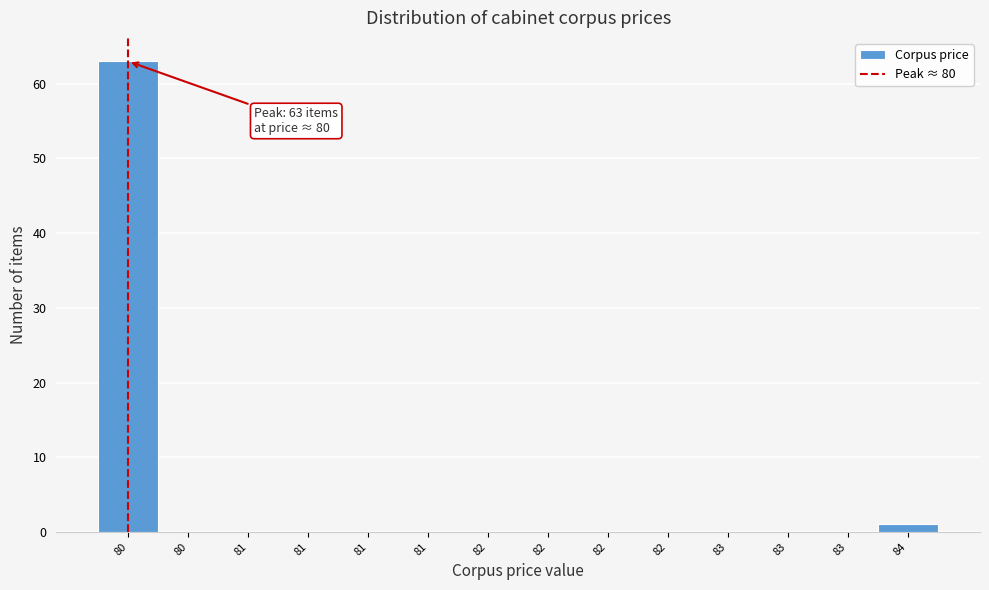

How many data points does each series have?

14